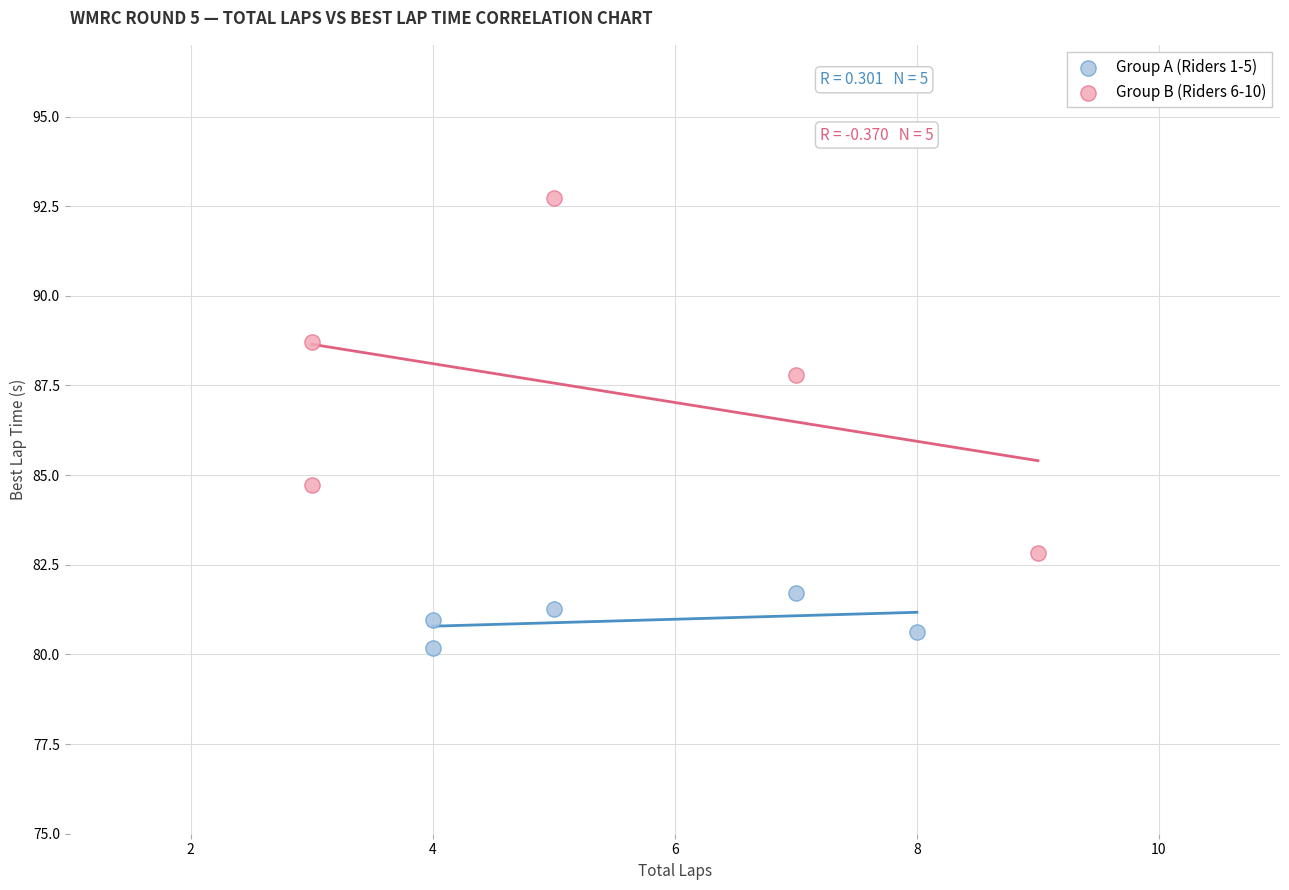

What are all the series names shown in the legend?

Group A (Riders 1-5), Group B (Riders 6-10)